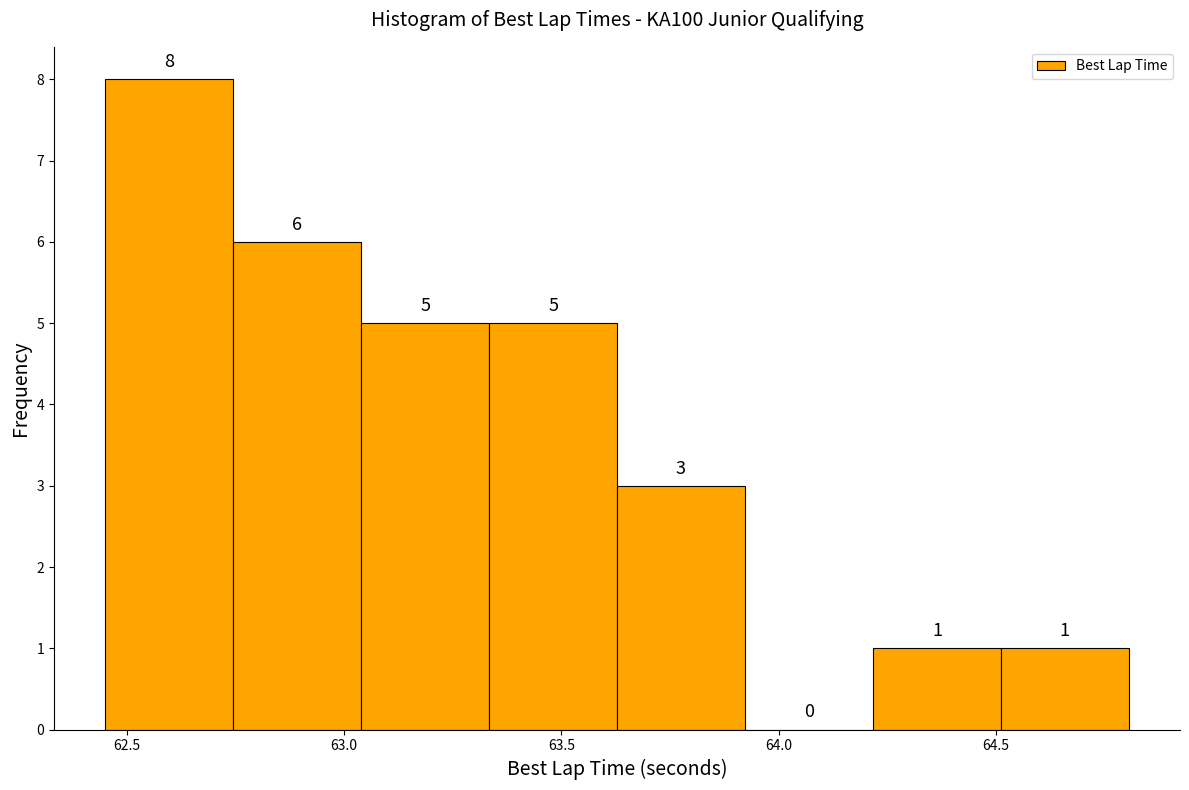

How tall is the bar that spans 63.65 to 63.90 on the x-axis? The bar edges are not printed on the chart, so give them approximately, as read against the axis.

3